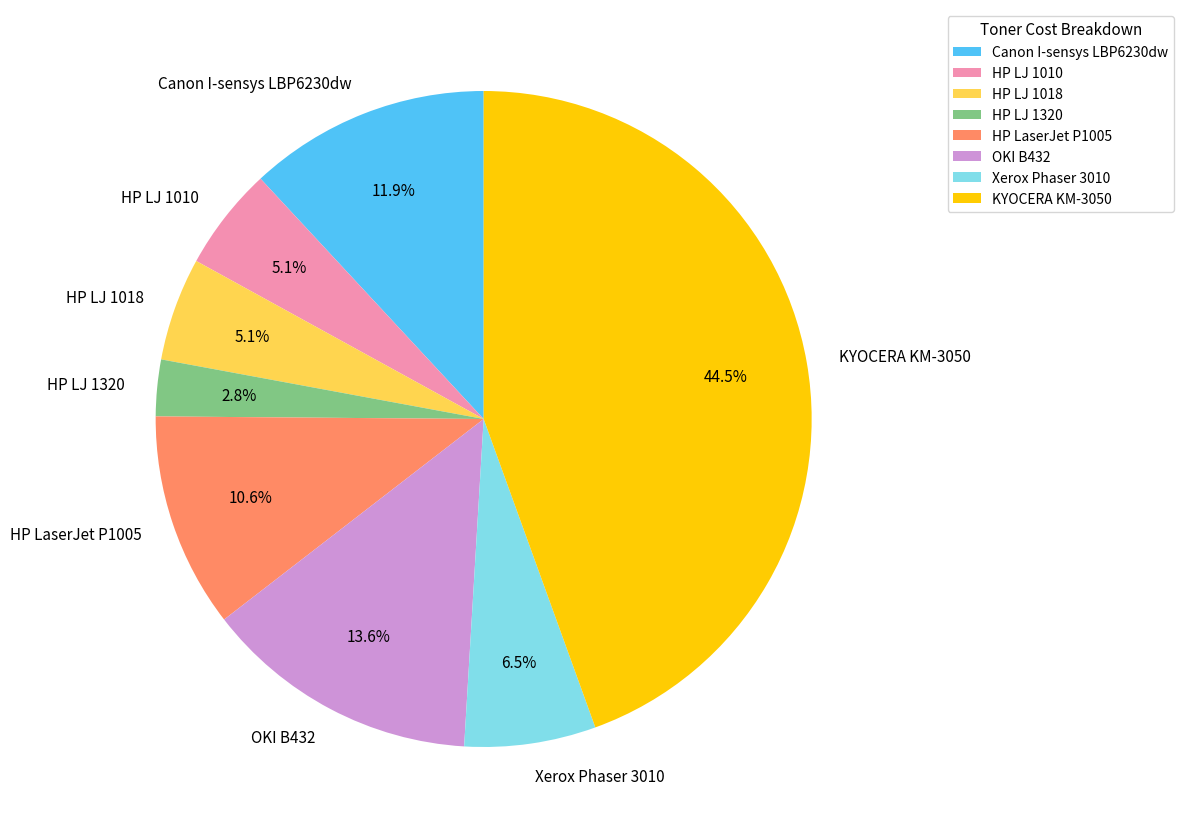

To the nearest percent, what is the average slice percentage?

12%